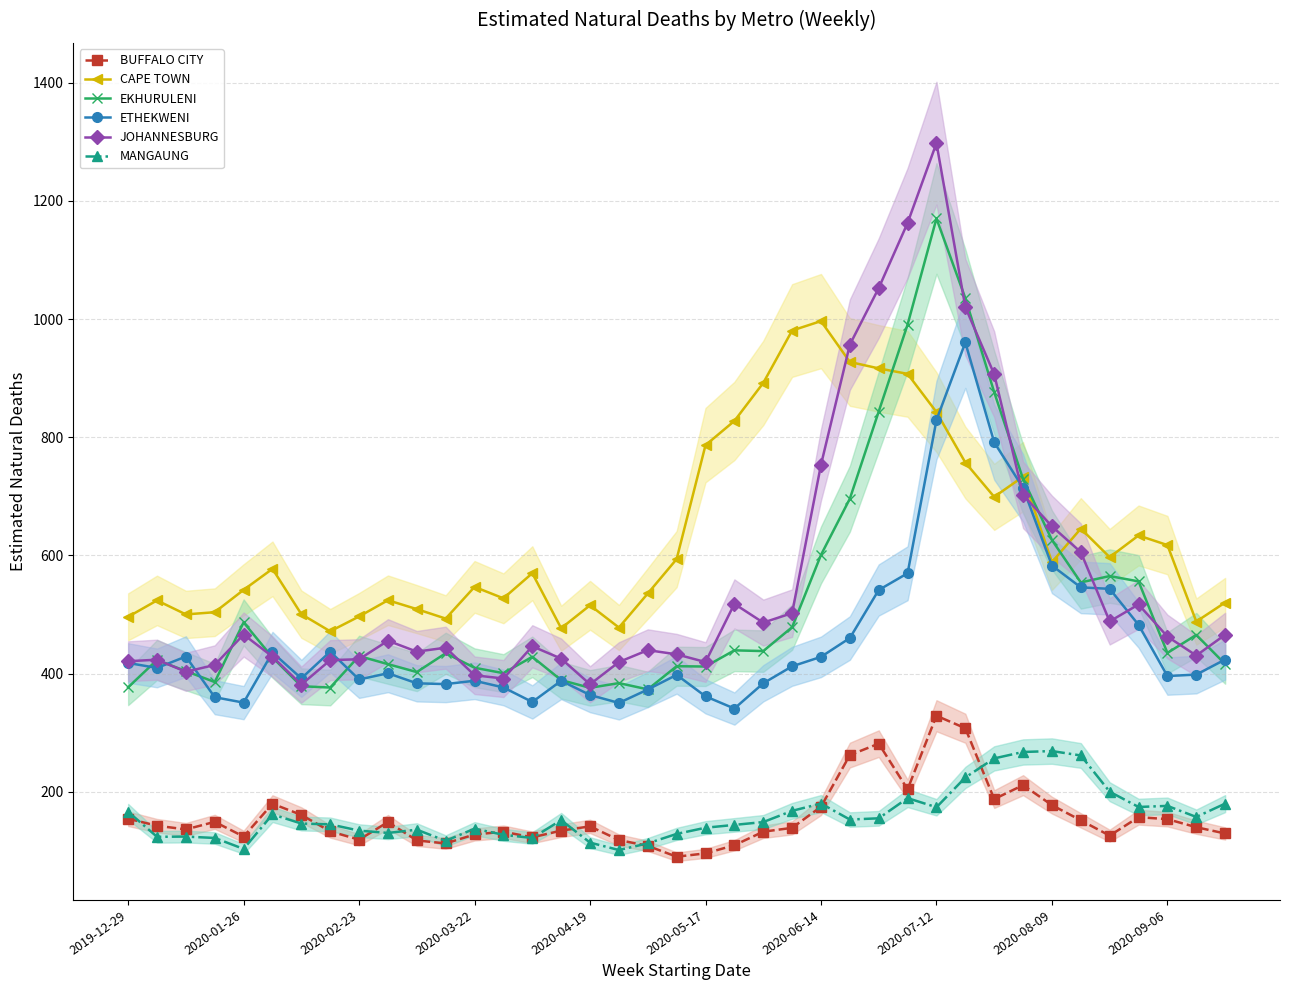

How many times do ETHEKWENI and CAPE TOWN cross each other?

2